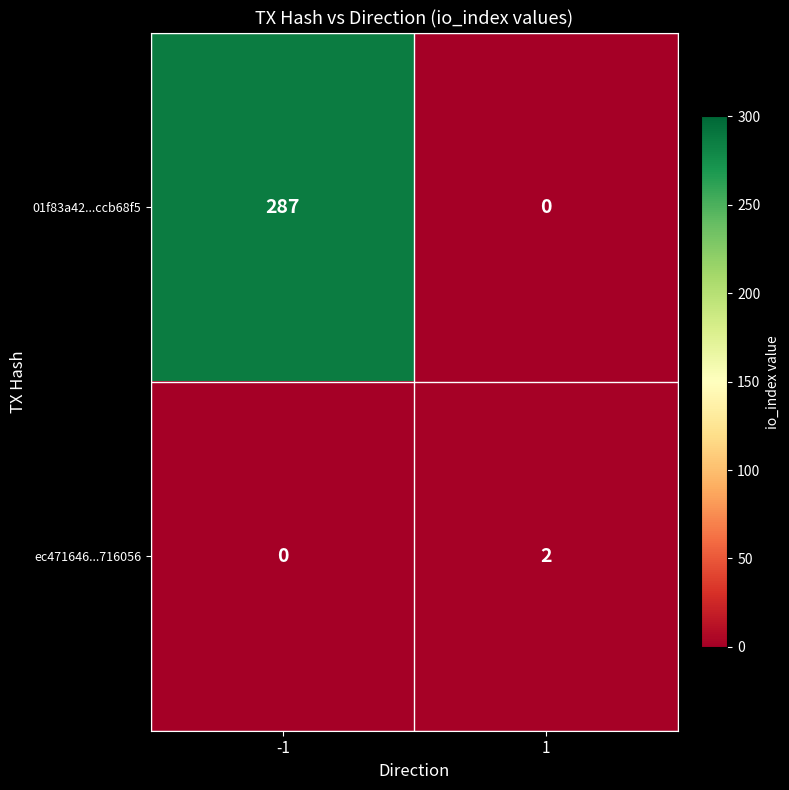

Rank the series by their average value, from highest to lowest.

01f83a42...ccb68f5, ec471646...716056